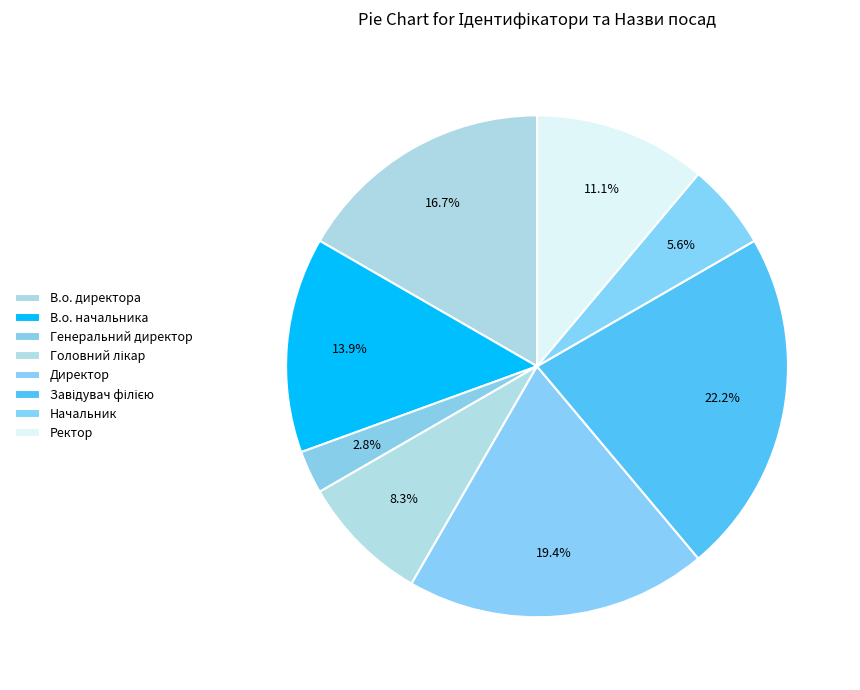

Which category has the smallest portion of the pie?

Генеральний директор